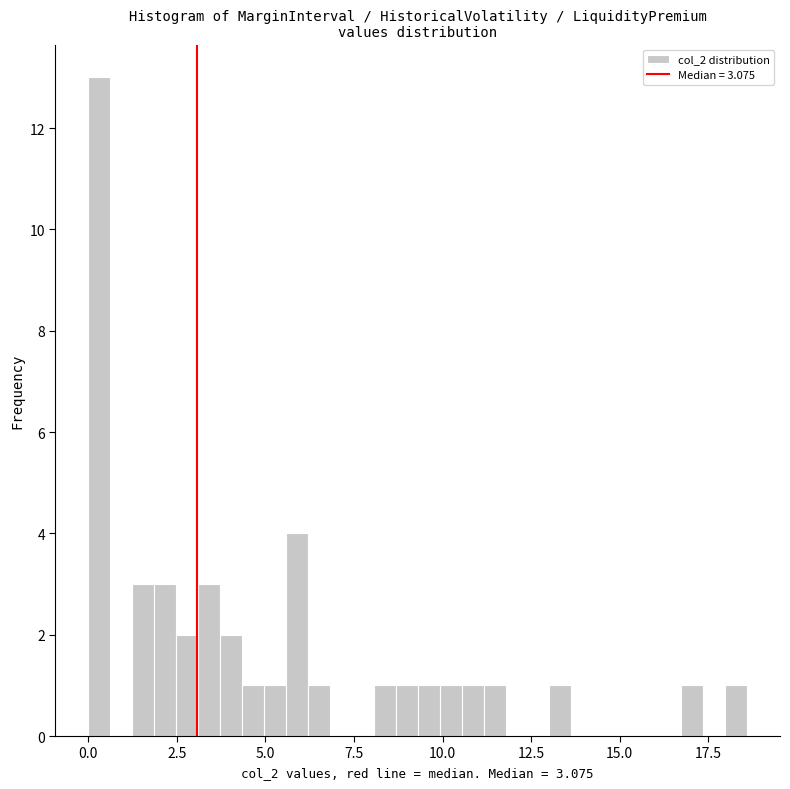

Read against the x-axis, roughly where is the centre of the tallest bar?

0.5